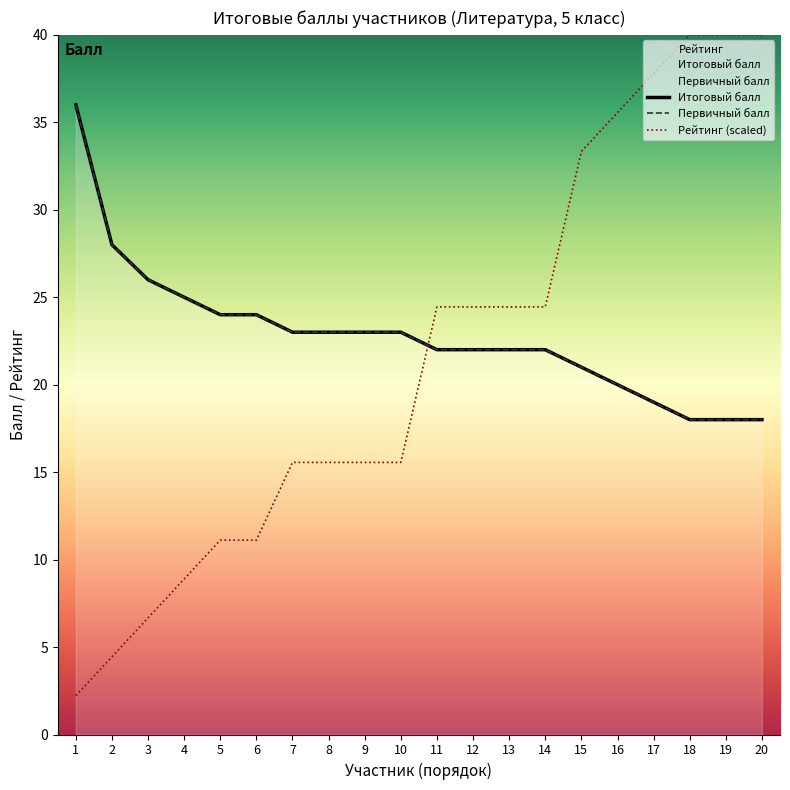

True or false: Первичный балл and Итоговый балл cross at least once.

False